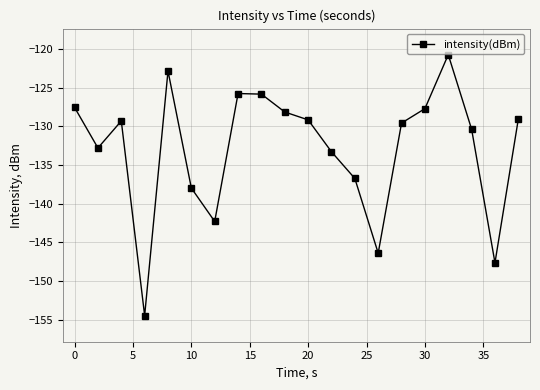

True or false: there are more than 2 points higher than both neighbors.

True